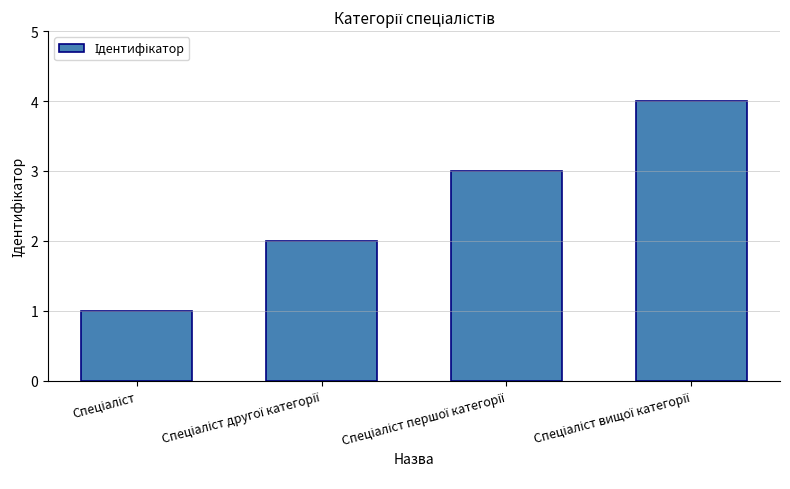

What is the difference between the maximum and minimum values?

3